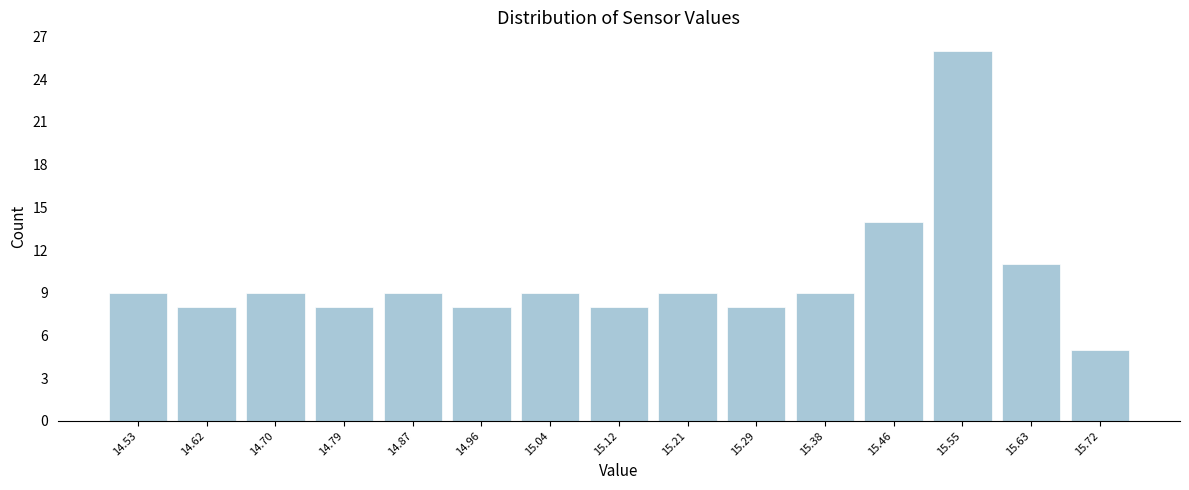

Over which range of the x-axis is the bar tallest?

15.51 to 15.59